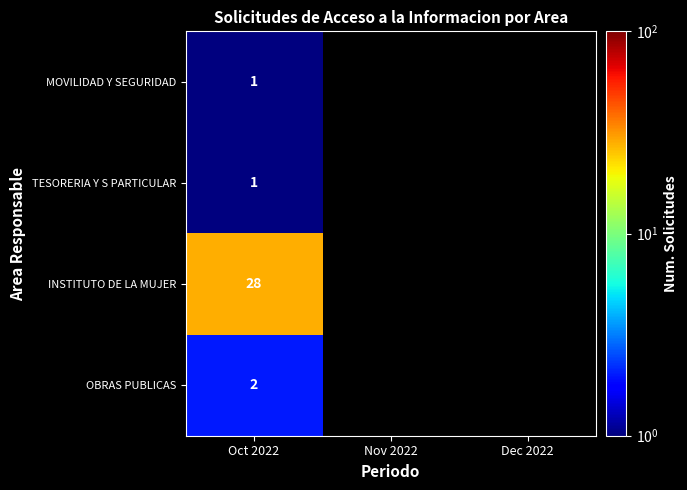

Which category has the highest value across all series?

Oct 2022